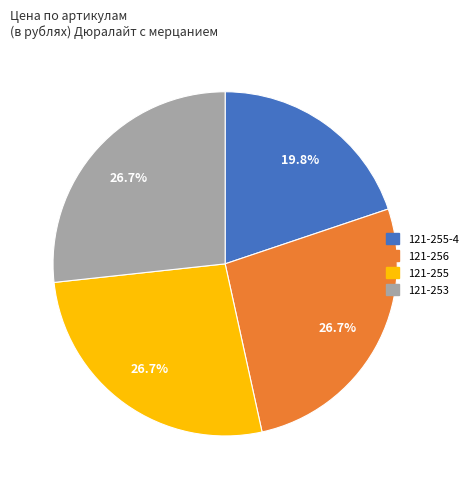

Count the number of slices in the pie.

4